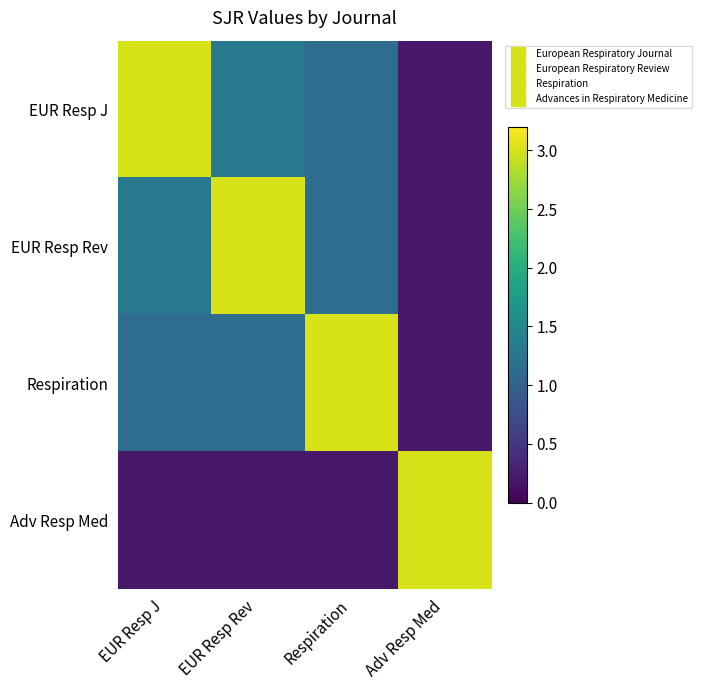

Rank the series at Adv Resp Med from highest to lowest value.

Adv Resp Med, EUR Resp J, EUR Resp Rev, Respiration